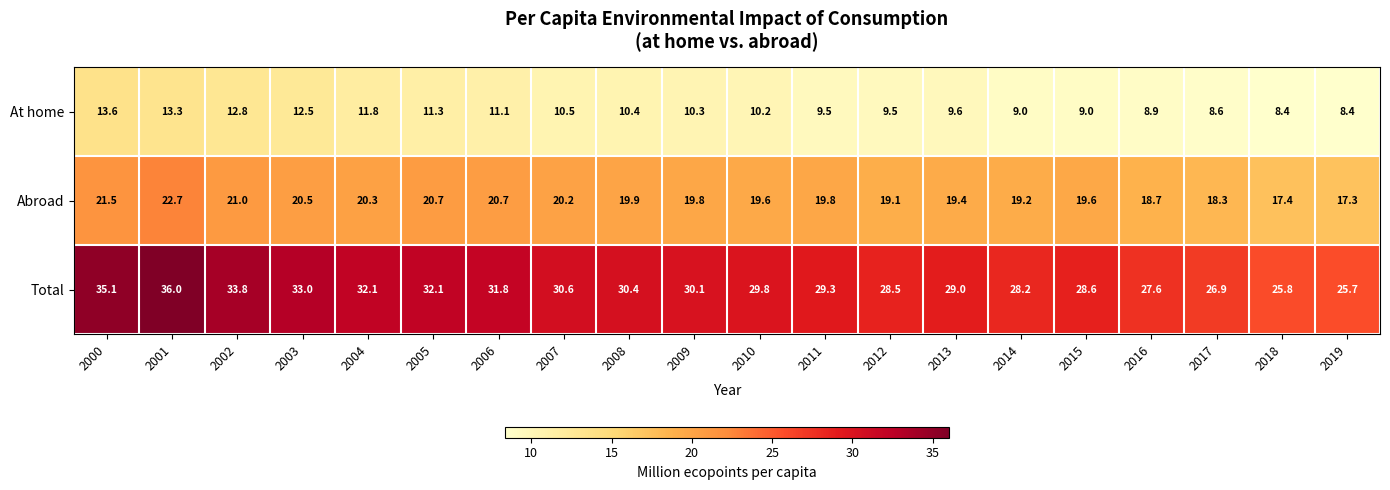

What is the total value across all series at 2002?

67.6